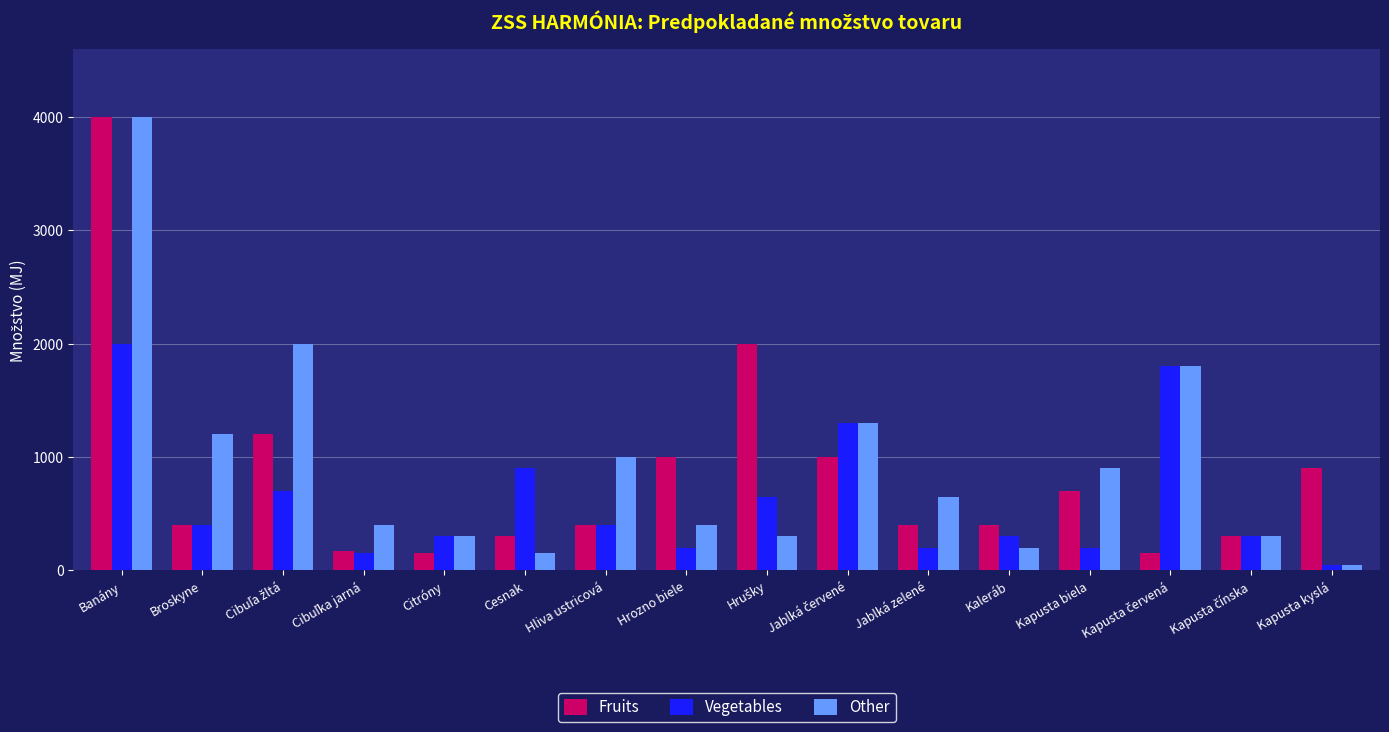

What is the value of the Other bar at the 9th from the left?

300